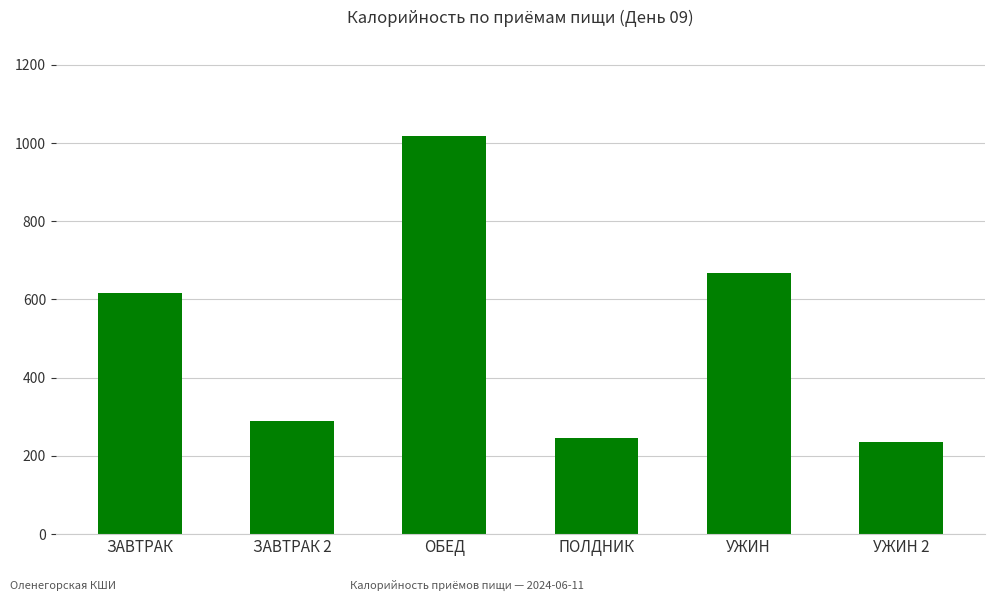

What is the minimum value shown in the chart?

234.4